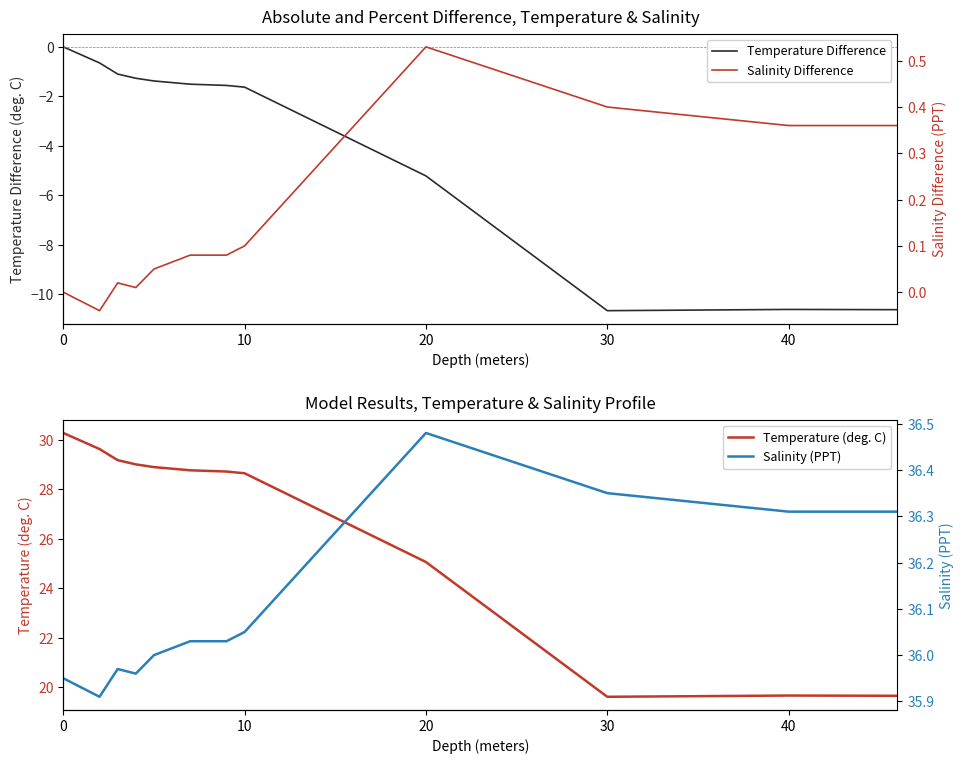

True or false: Temperature Difference has a value of -9.0 at 20.

False